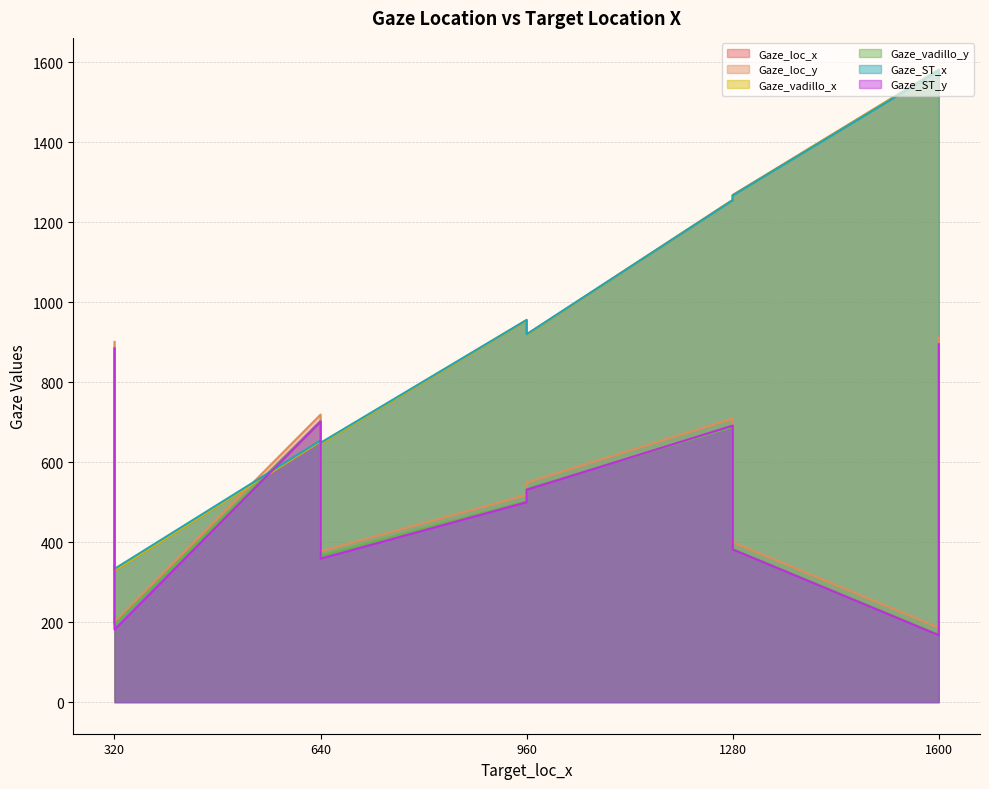

At which label is Gaze_loc_x closest to 955?

960